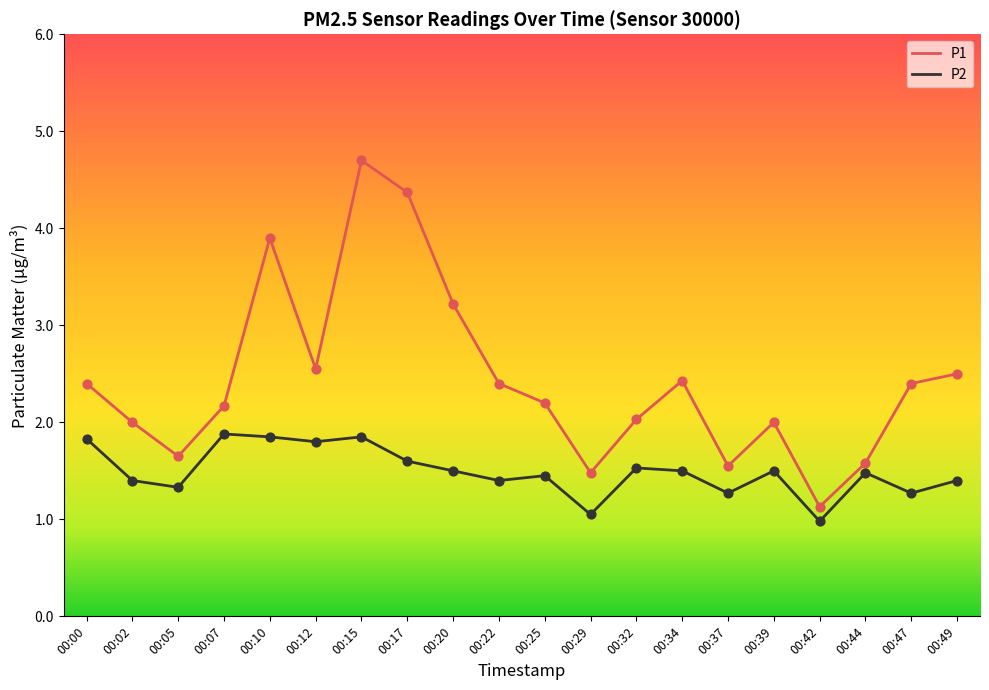

What are all the series names shown in the legend?

P1, P2